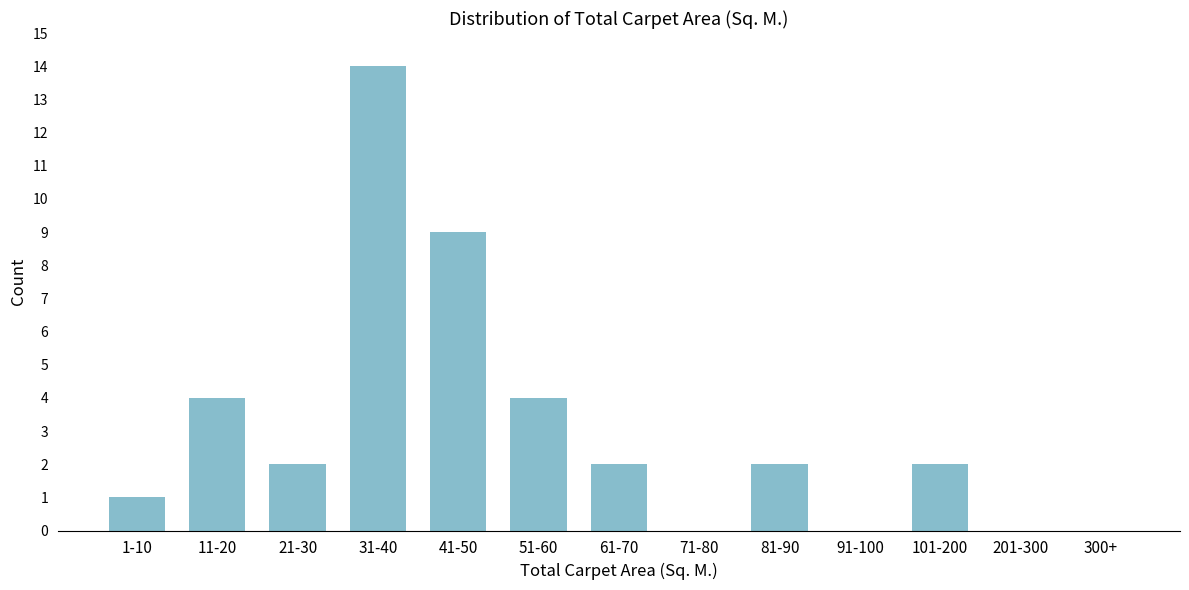

Reading left to right, extract all data points from this chart.

1-10=1	11-20=4	21-30=2	31-40=14	41-50=9	51-60=4	61-70=2	71-80=0	81-90=2	91-100=0	101-200=2	201-300=0	300+=0